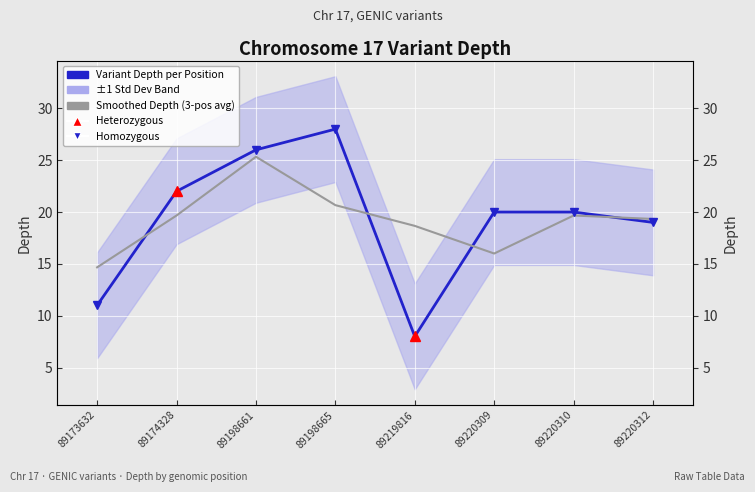

The Variant Depth per Position series shows 11.0 at 89173632. True or false?

True